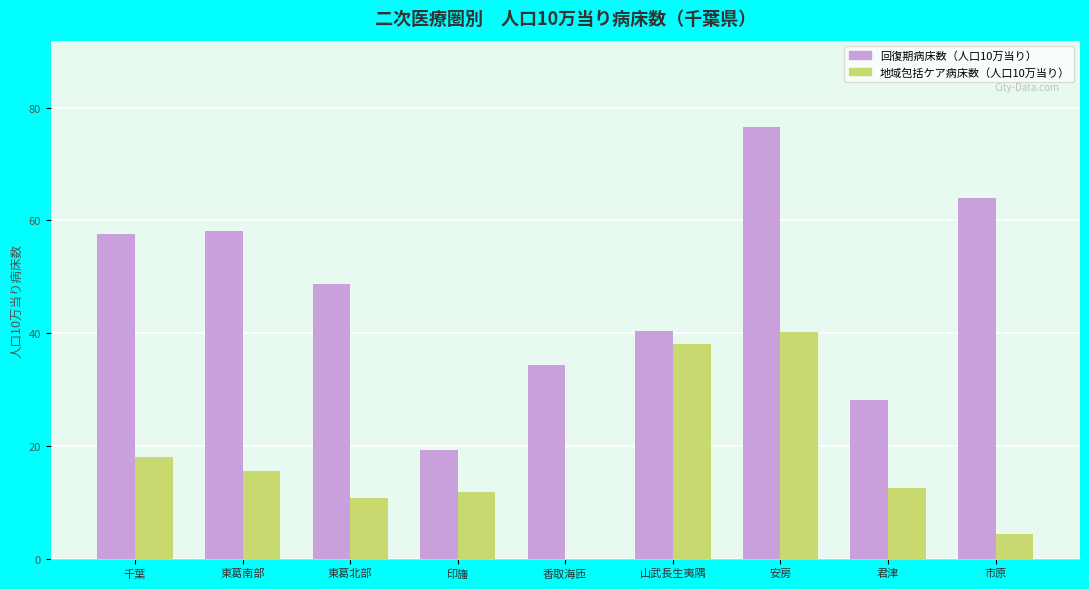

Count the number of data series in this chart.

2